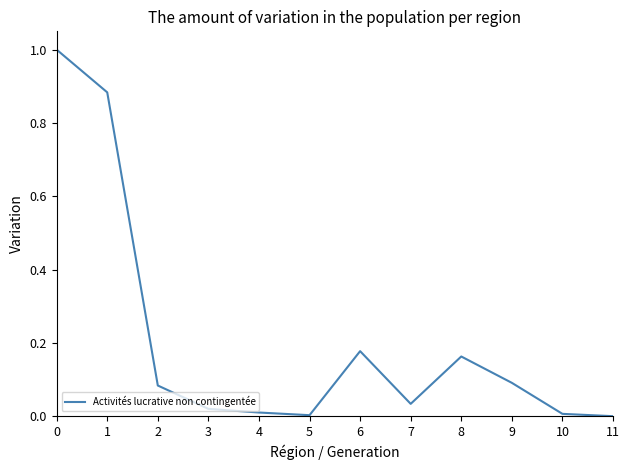

Which has a higher value, 8 or 2?

8